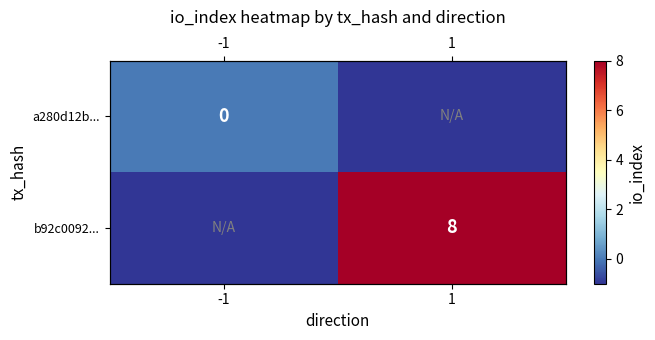

Between 1 and -1, which is larger?

-1